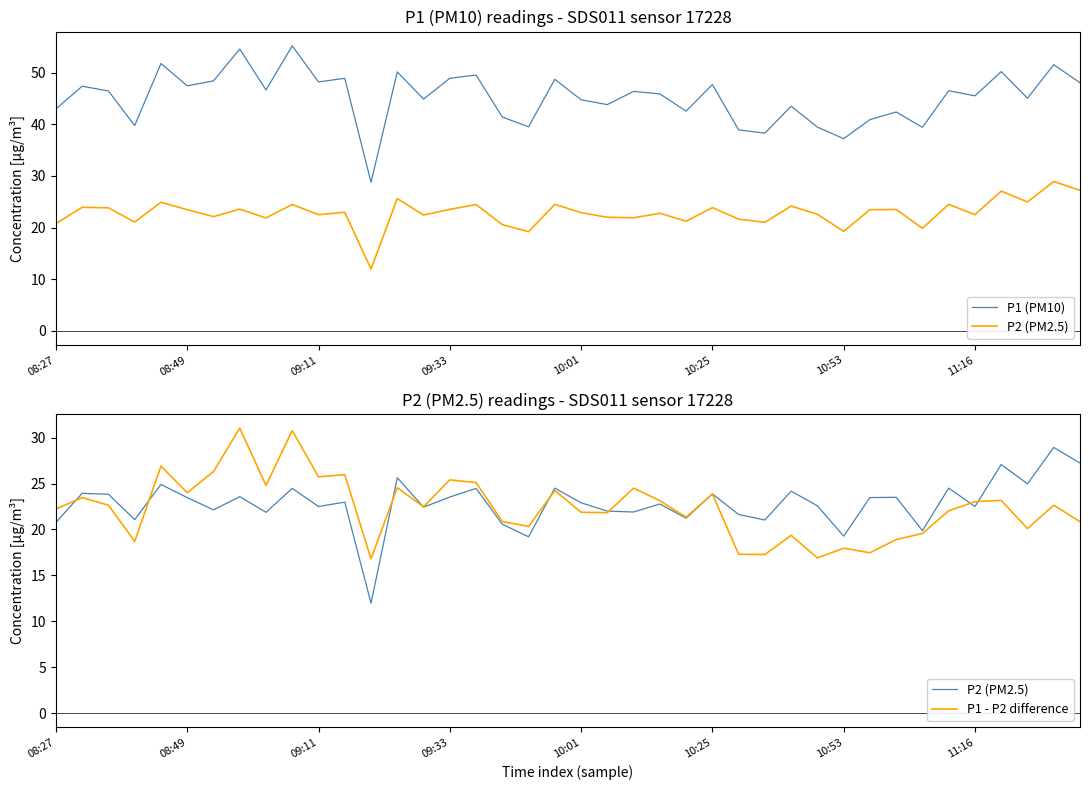

What is the label of the 6th point from the right?

34